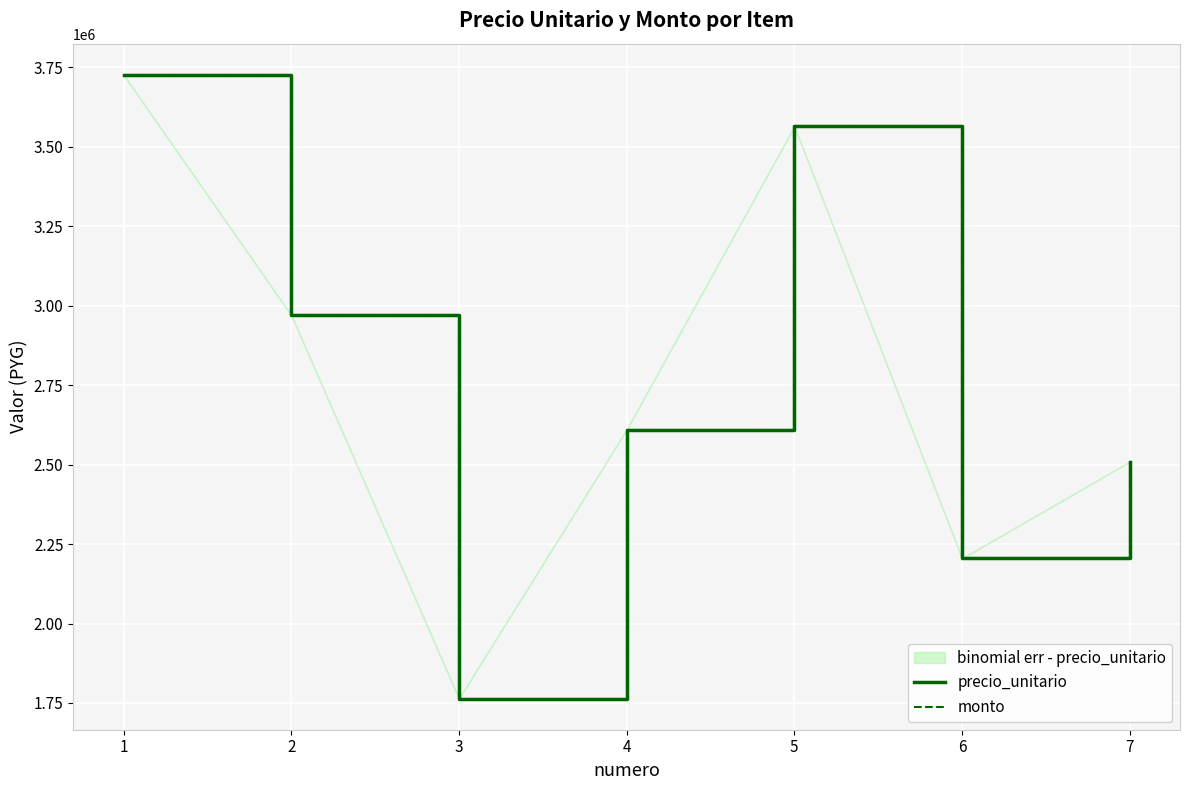

Read the monto value at 5, to the nearest 50.

3564000